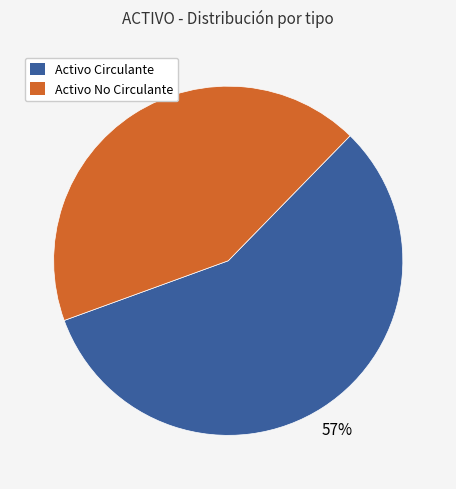

What percentage is the Activo No Circulante slice, to the nearest percent?

43%